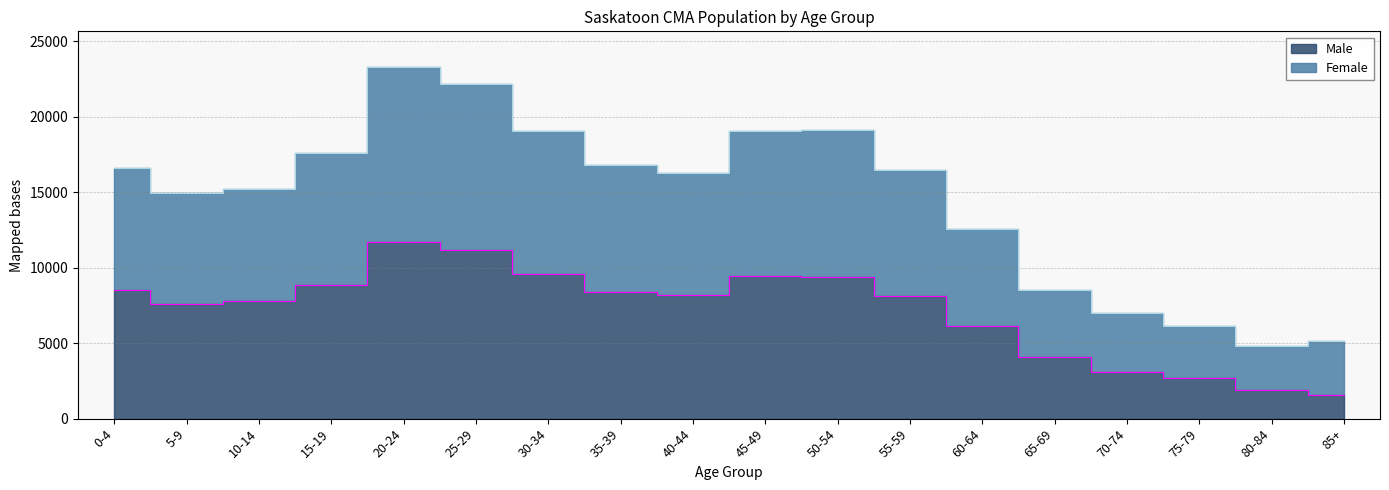

What is the value of the Female point at the 14th from the left?

8490